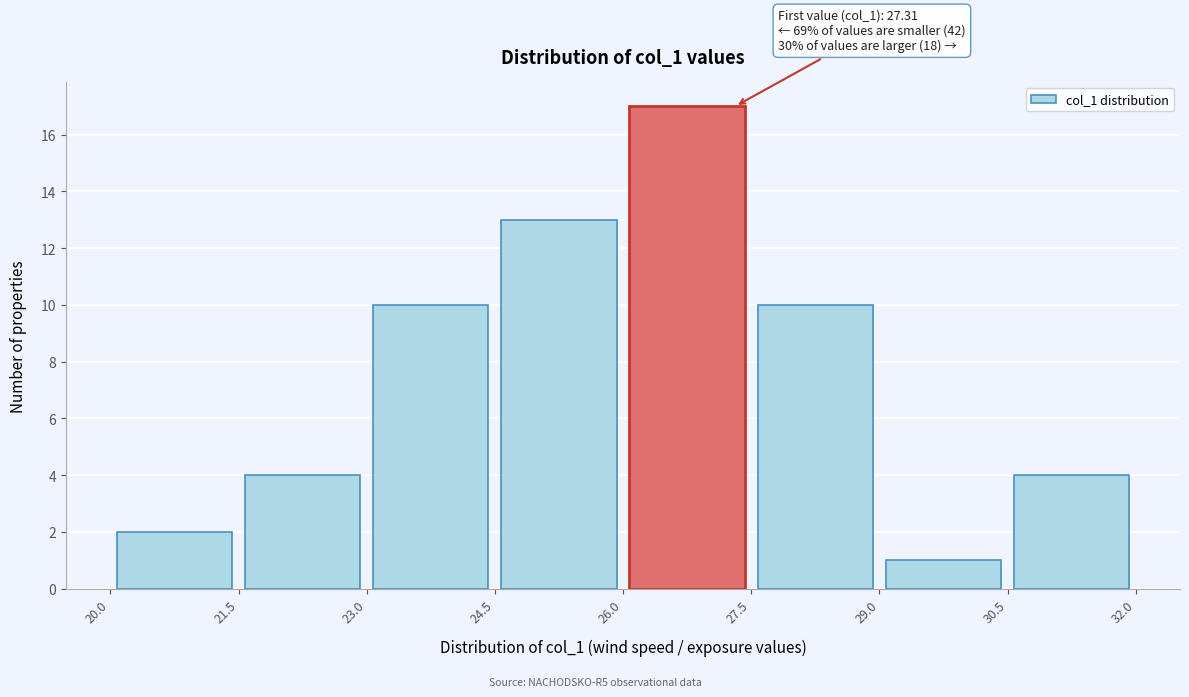

Over which range of the x-axis is the bar tallest?

26.0 to 27.5